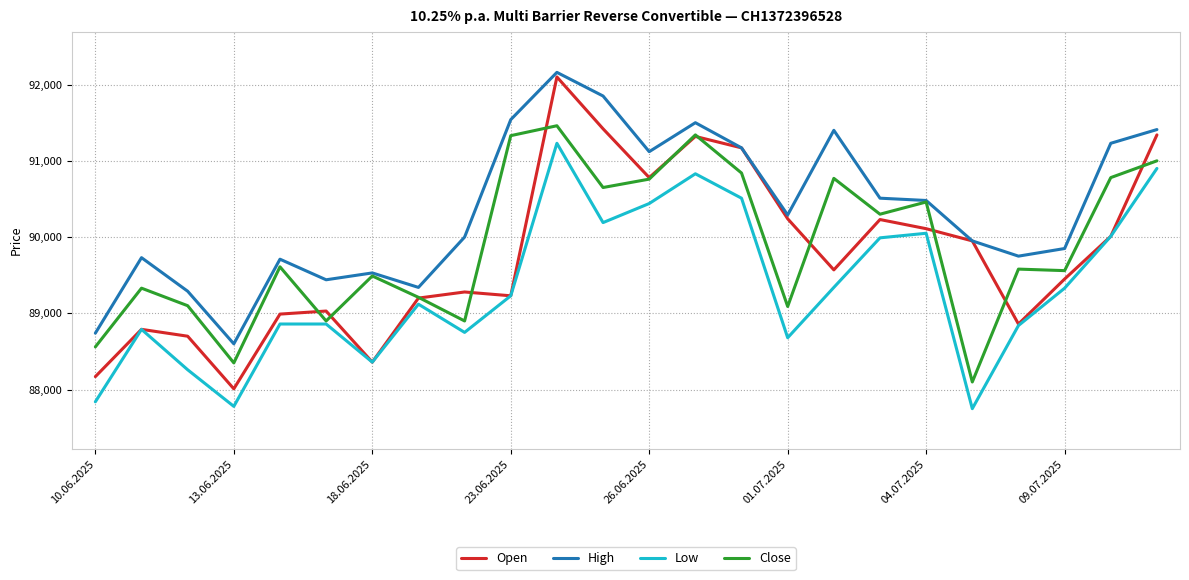

Which series has the largest total across all categories?

High